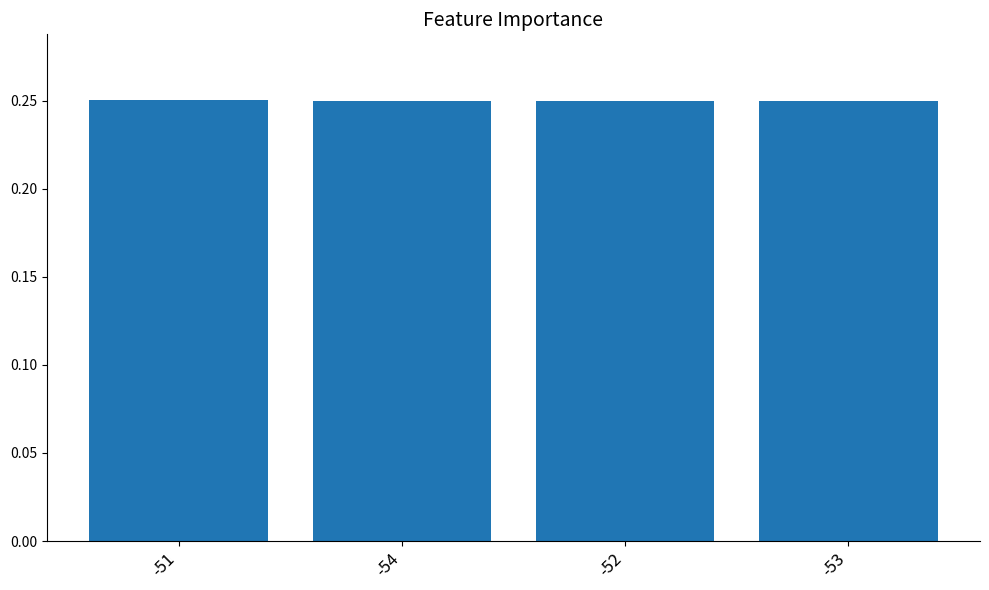

What is the sum of the values at -53 and -54?

0.5